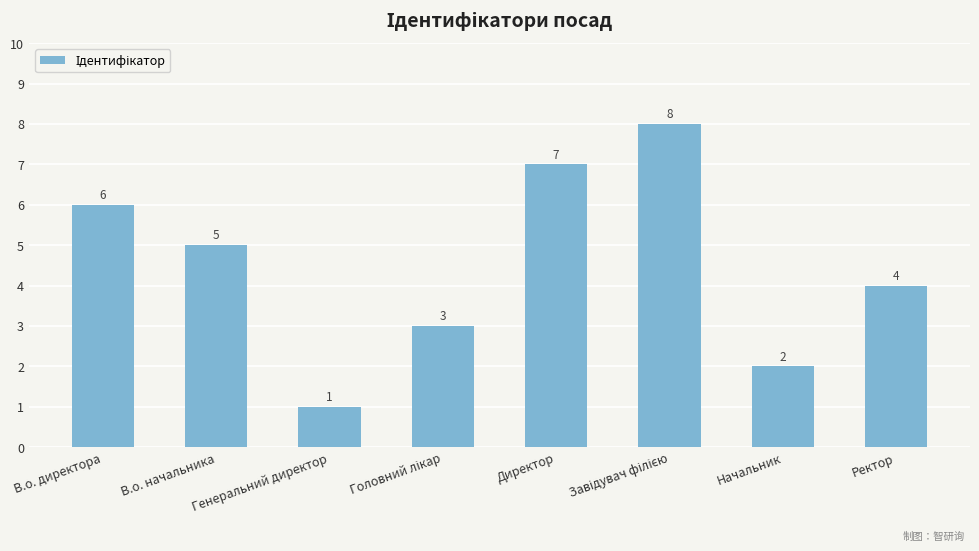

Which label corresponds to the smallest value in the chart?

Генеральний директор